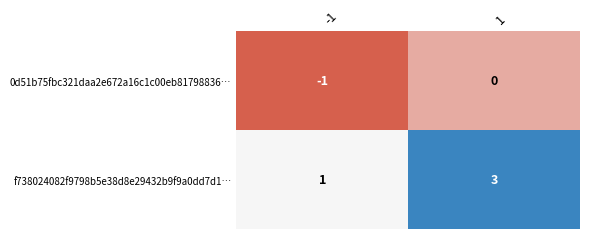

Rank the series by their maximum value, from highest to lowest.

f738024082f9798b5e38d8e29432b9f9a0dd7d1…, 0d51b75fbc321daa2e672a16c1c00eb81798836…